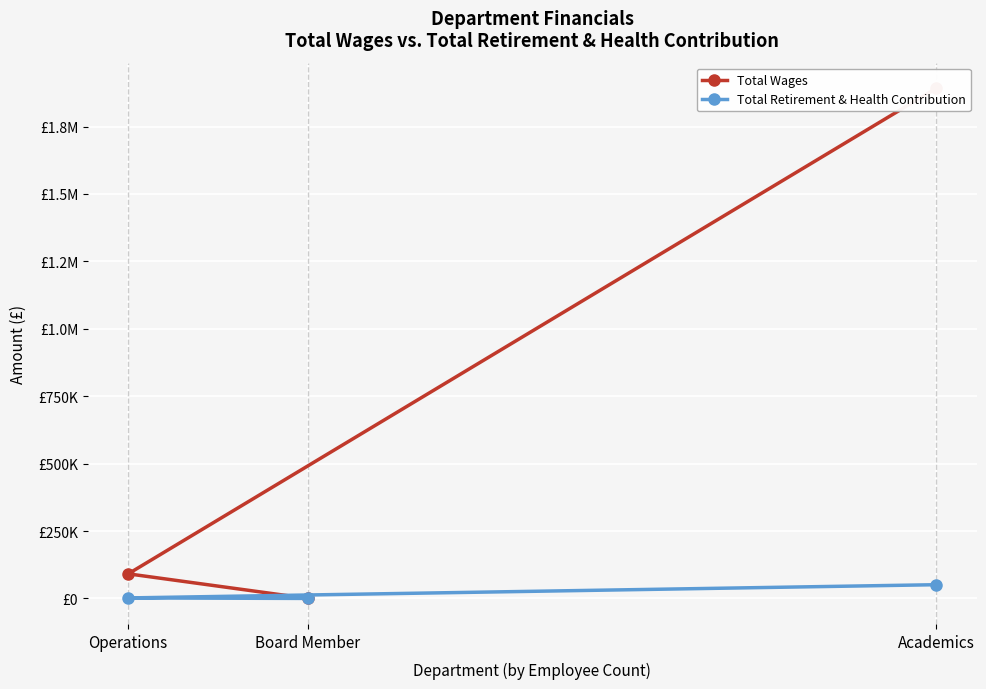

What is the difference between the Total Wages values at Academics and Board Member?

1892276